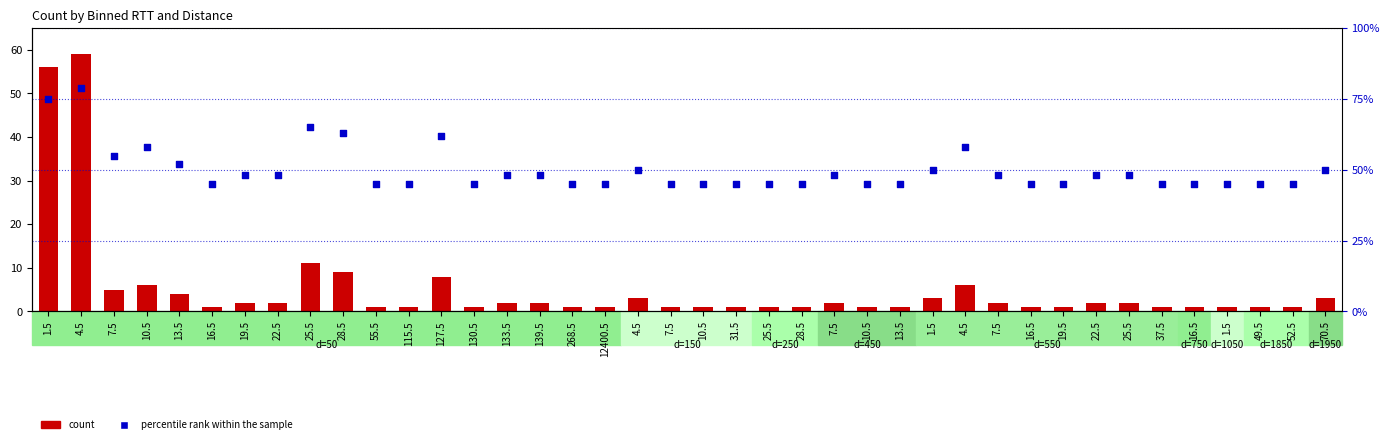

At how many categories does at least one series exceed 47?

20